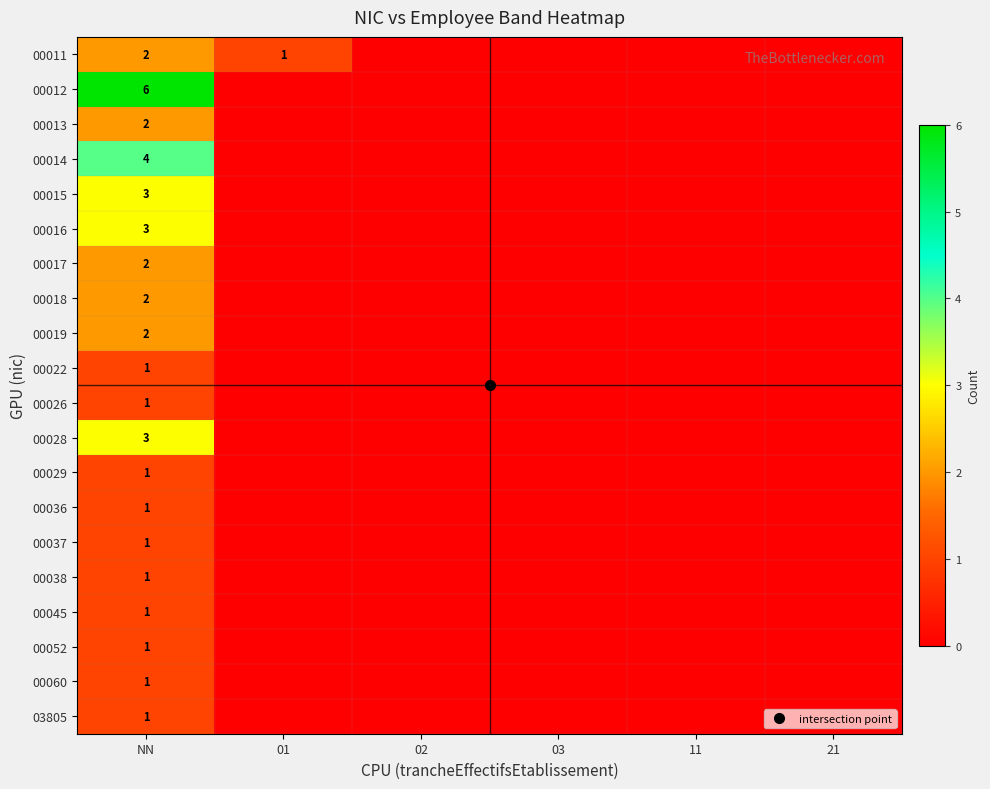

What is the maximum value shown in the chart?

6